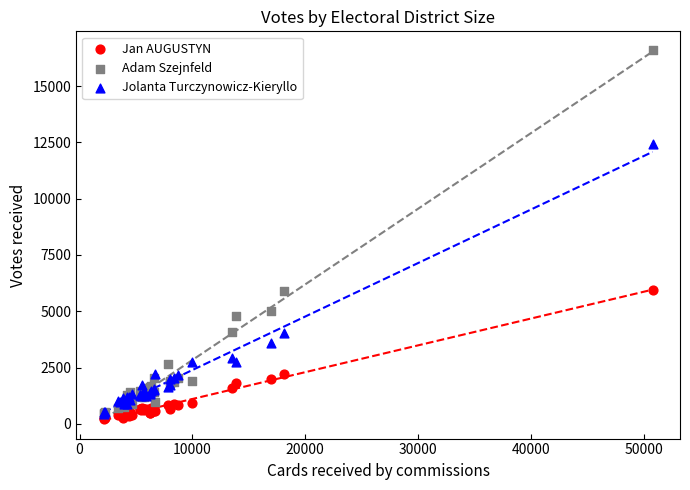

Which series contains the highest Y value?

Adam Szejnfeld